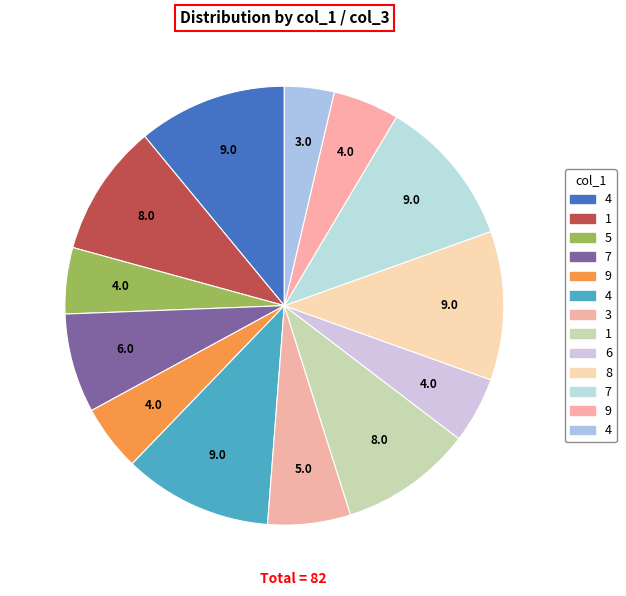

How many segments does this pie chart have?

13